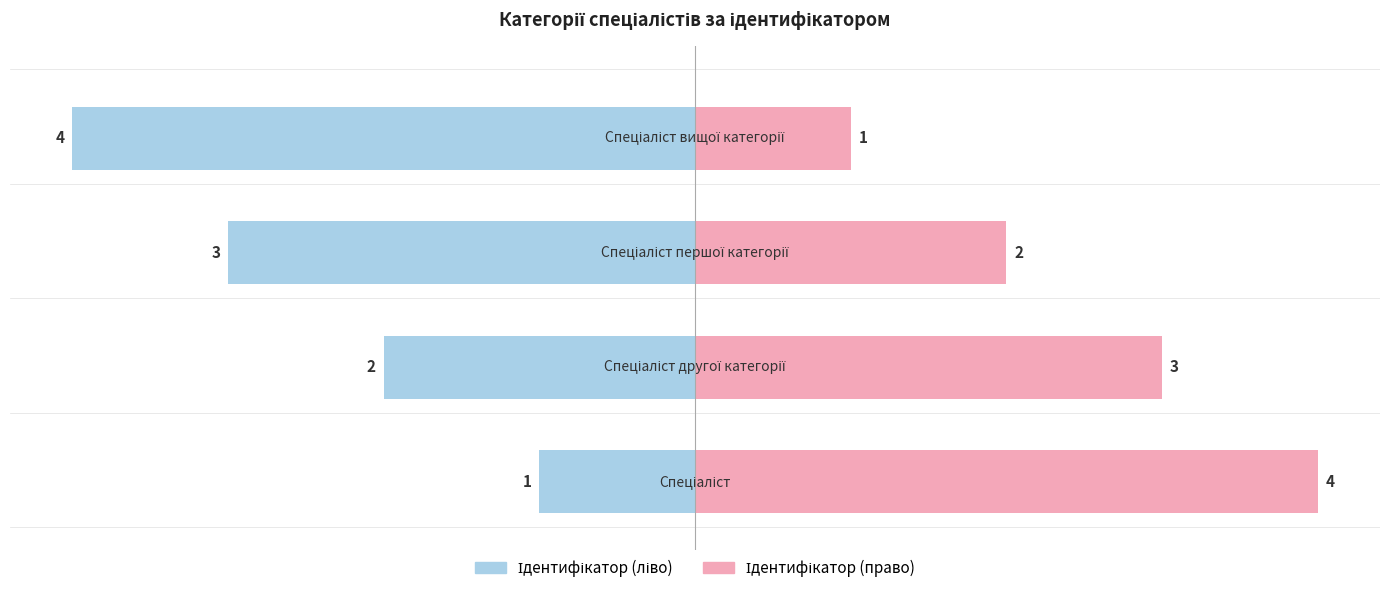

What is the difference between the Ідентифікатор (право) values at 3 and 1?

2